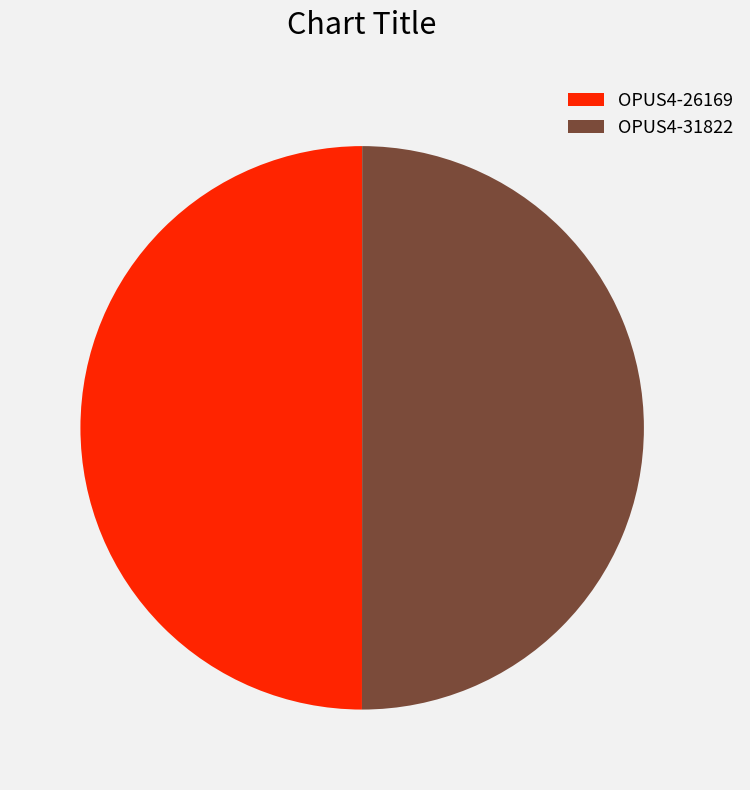

Do OPUS4-26169 and OPUS4-31822 together represent more than half of the pie?

Yes